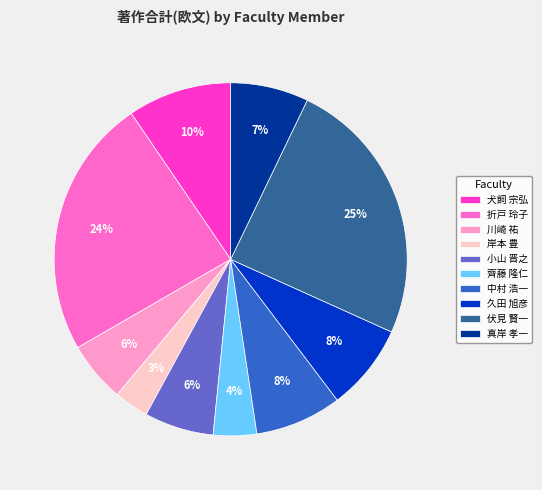

Is it true that 真岸 孝一 is 18% of the pie?

False